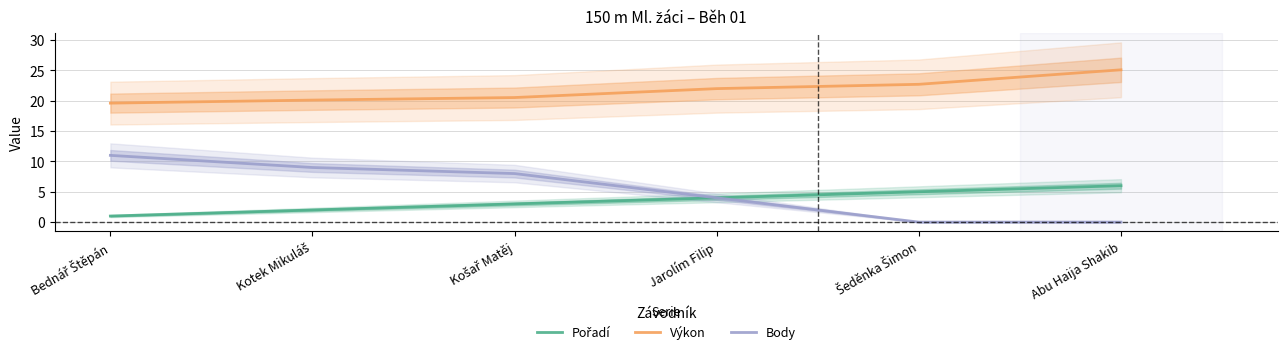

Is it true that Body equals 5.5 at Šeděnka Šimon?

False